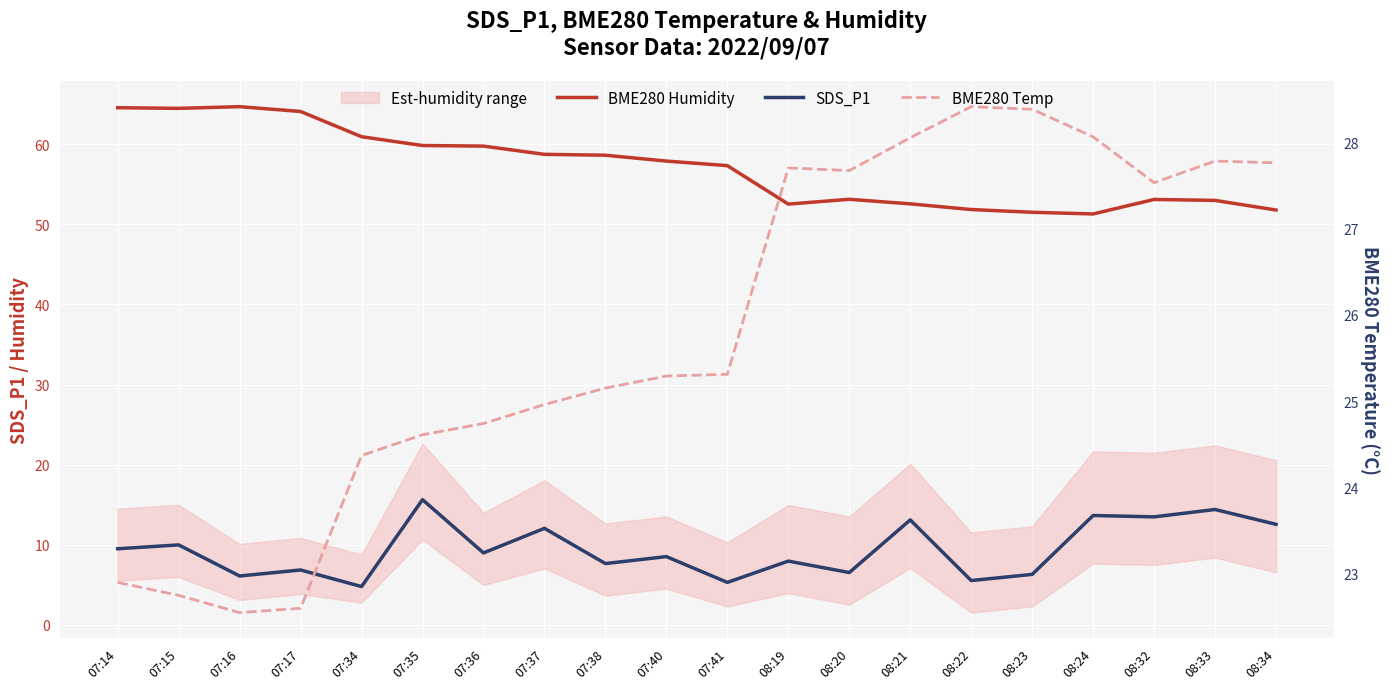

What is the average value of the BME280 Humidity series?

57.1